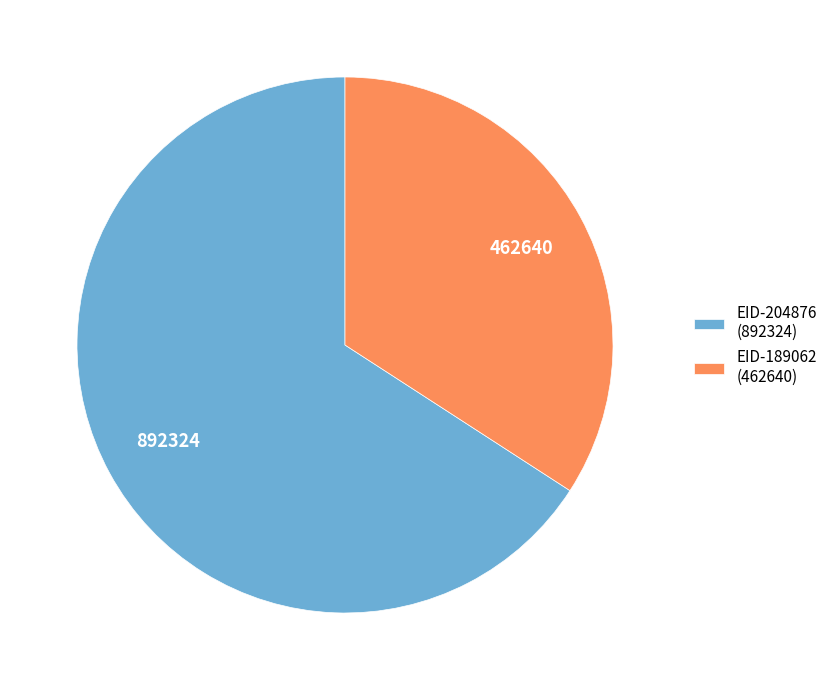

Which has a higher value, EID-204876 (892324) or EID-189062 (462640)?

EID-204876 (892324)